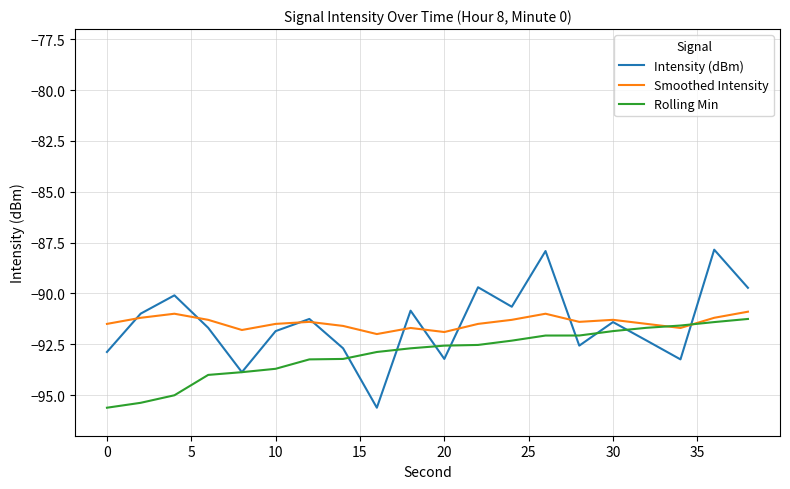

What is the lowest value of the Smoothed Intensity series?

-92.0